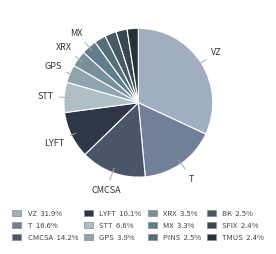

How many segments does this pie chart have?

12